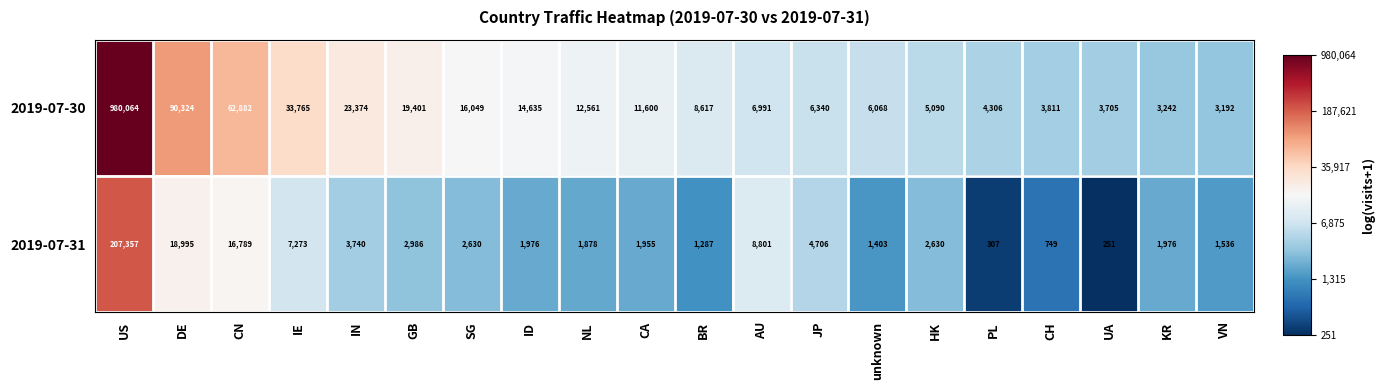

What is the approximate value of 2019-07-30 at unknown, to the nearest 10?

6070